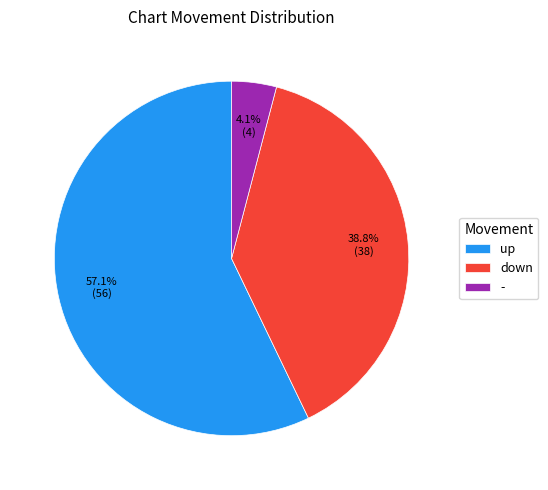

Which slice is the smallest?

-